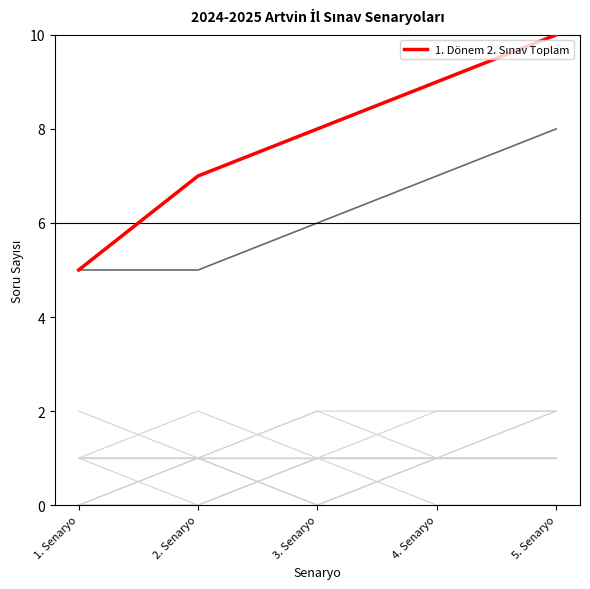

What is the label of the 1st point from the left?

1. Senaryo